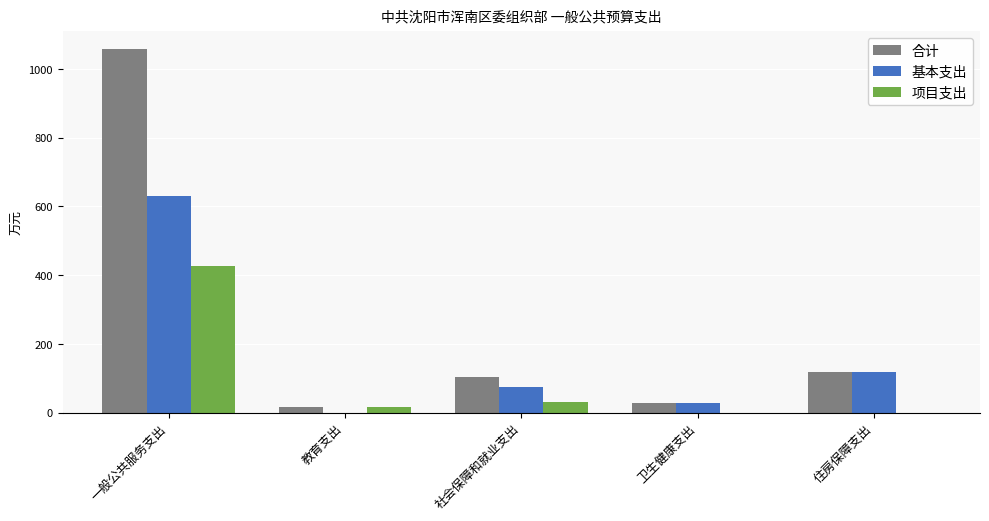

What is the maximum value shown in the chart?

1056.5